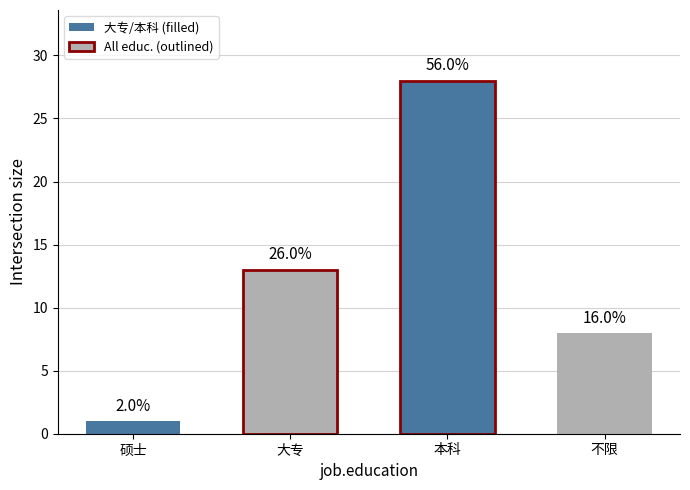

True or false: the data shows 19 at 大专.

False